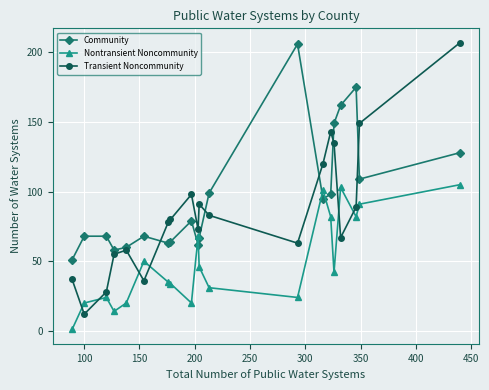

True or false: Transient Noncommunity and Community intersect in this chart.

True